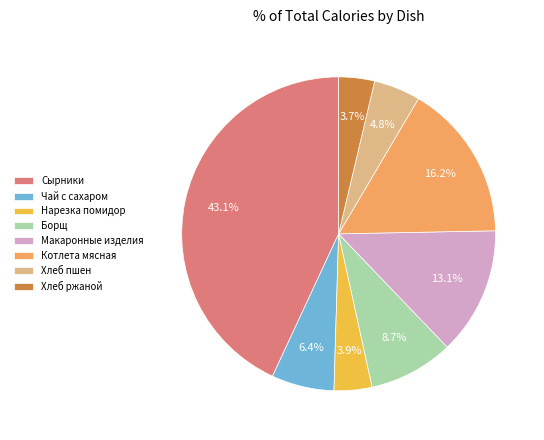

Which has a higher value, Котлета мясная or Сырники?

Сырники